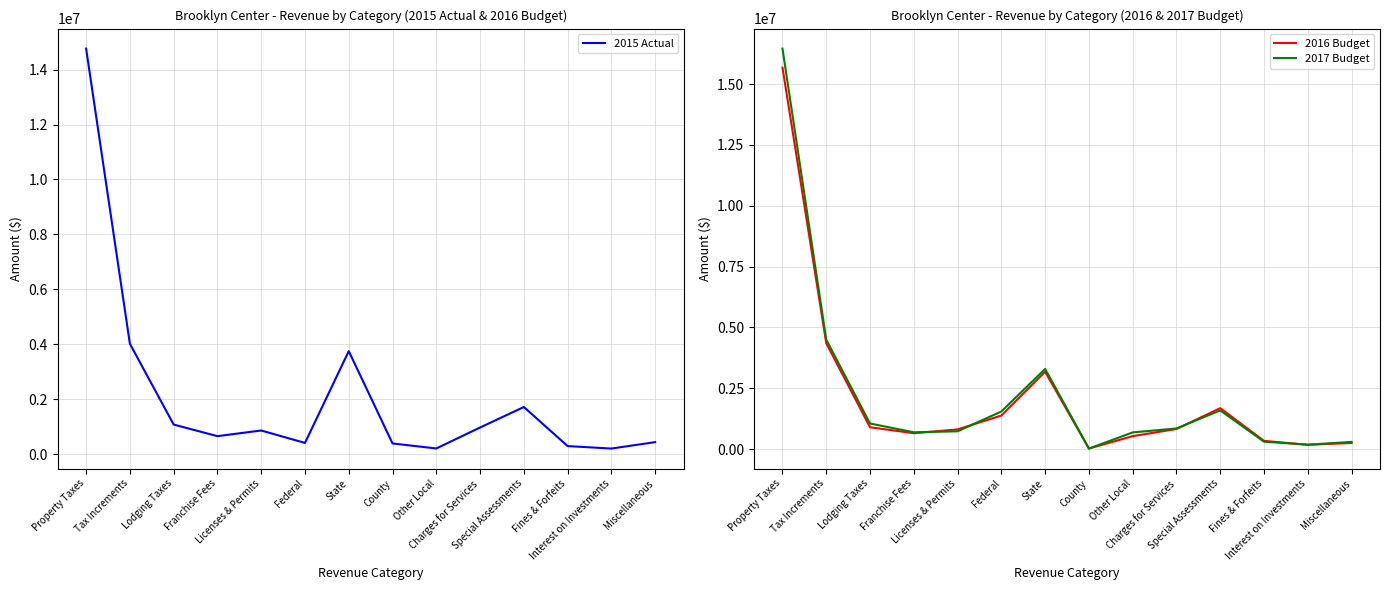

What is the greatest value displayed?

16457713